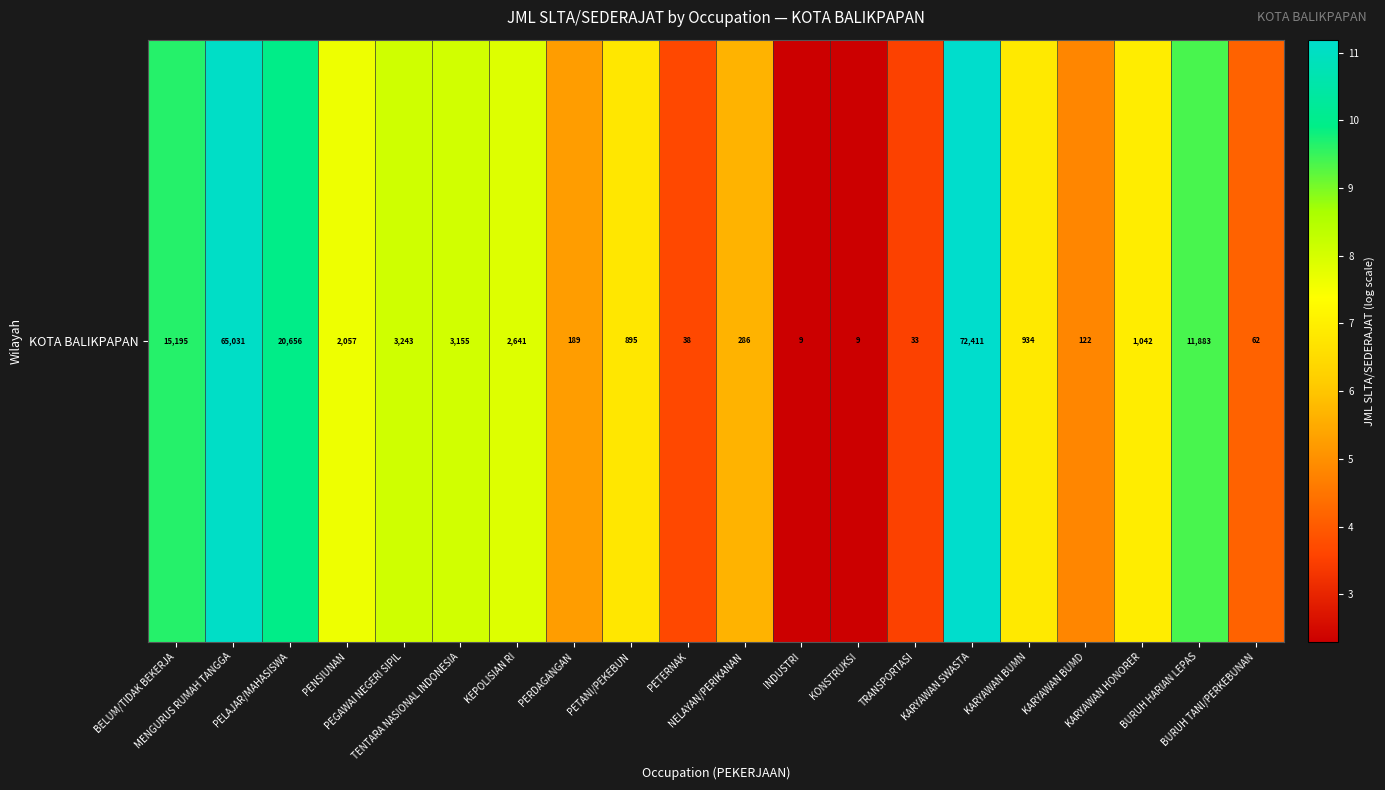

What is the sum of the values at TENTARA NASIONAL INDONESIA and NELAYAN/PERIKANAN?

13.7